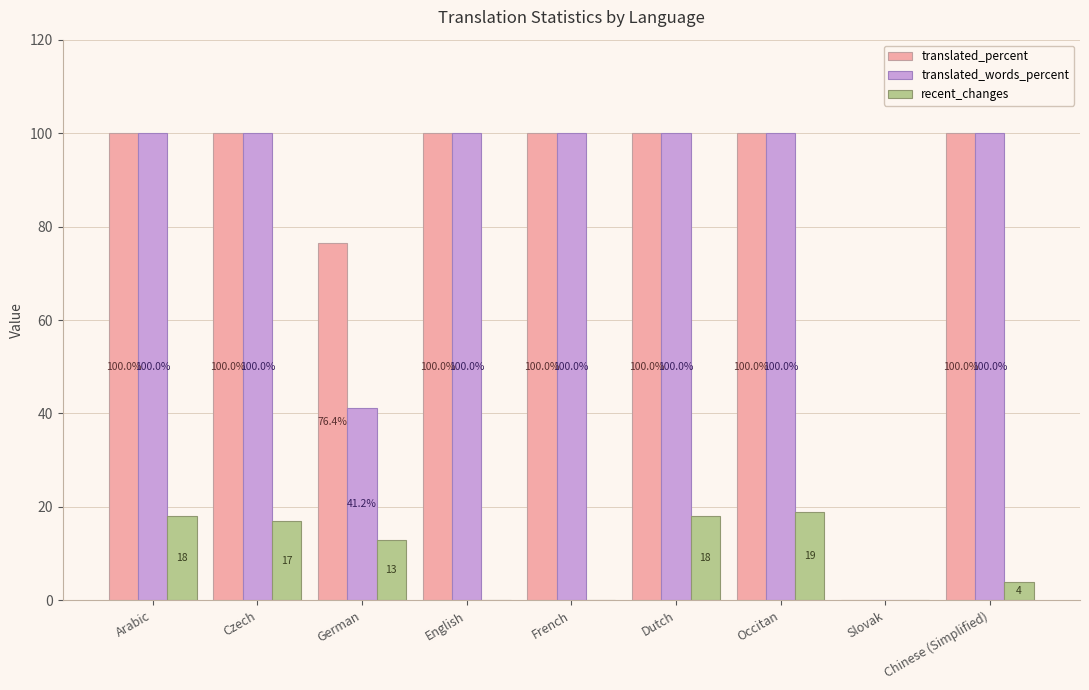

The recent_changes series shows 18.0 at Dutch. True or false?

True